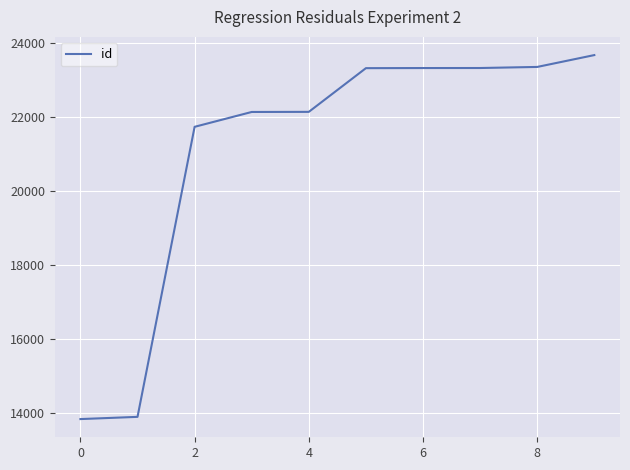

What is the difference between the maximum and minimum values?

9829